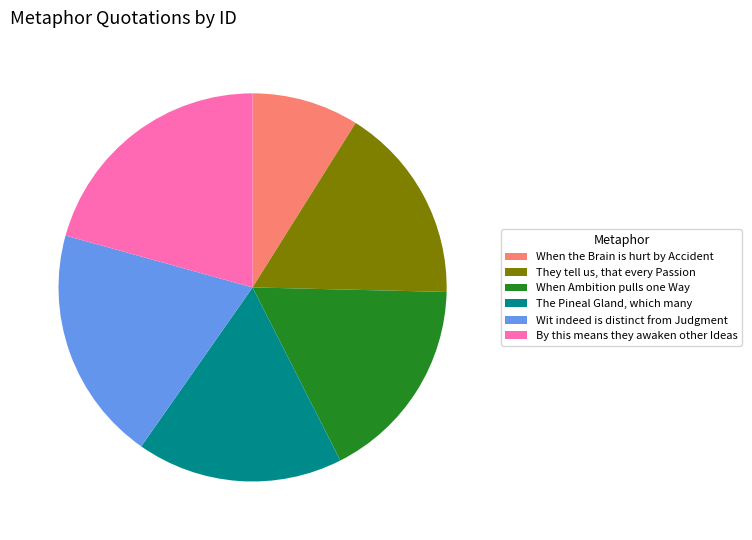

What is the ratio of the value at When the Brain is hurt by Accident to the value at Wit indeed is distinct from Judgment?

0.5